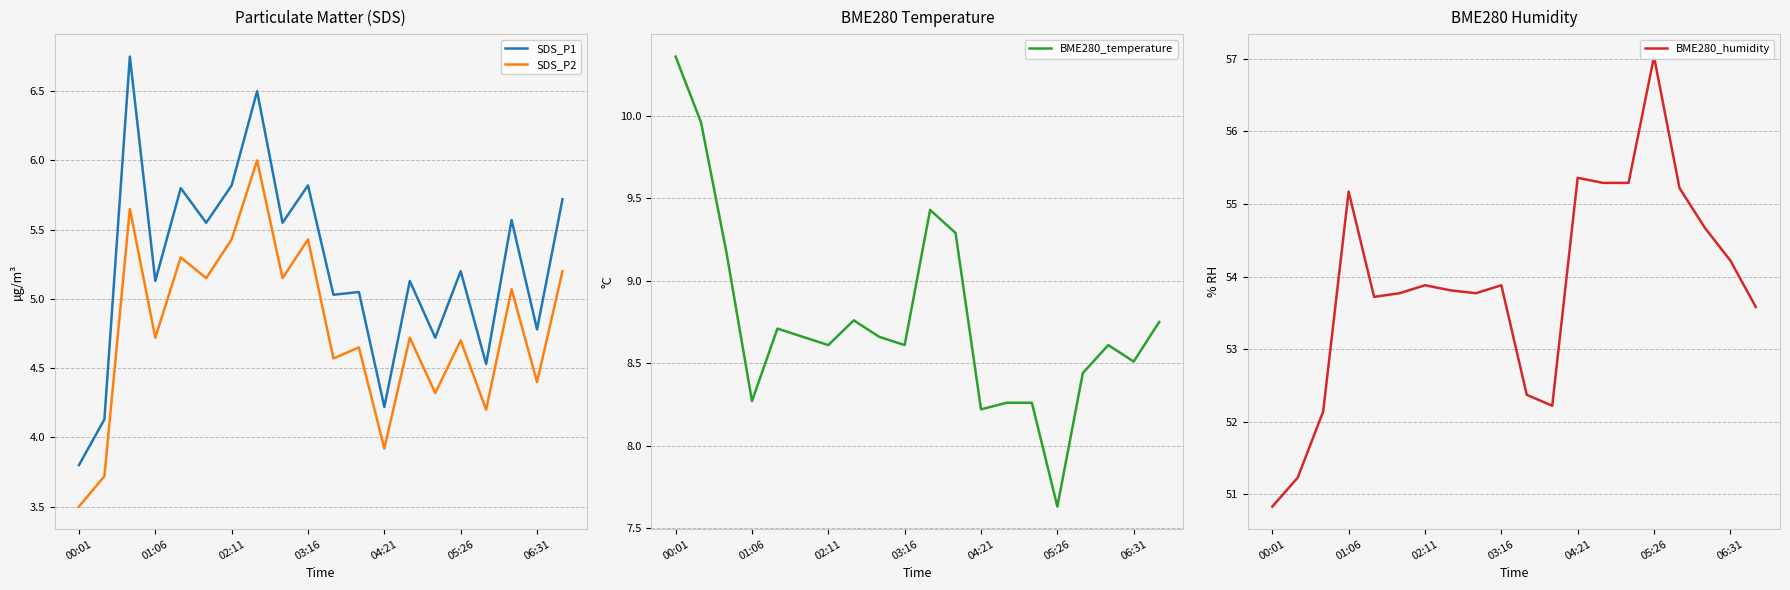

What is the minimum value shown in the chart?

3.5